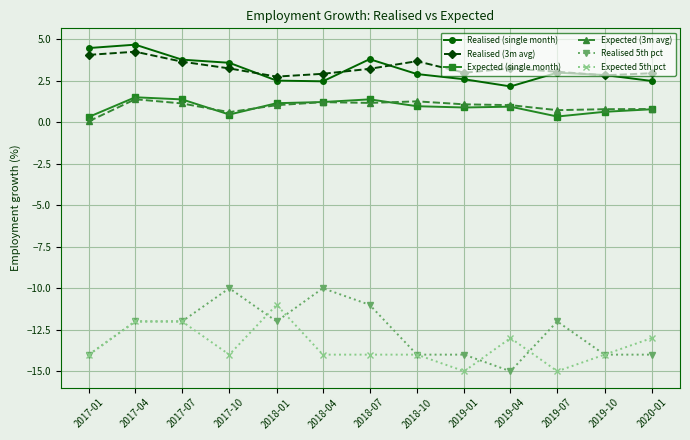

What is the maximum value for Realised 5th pct?

-10.0